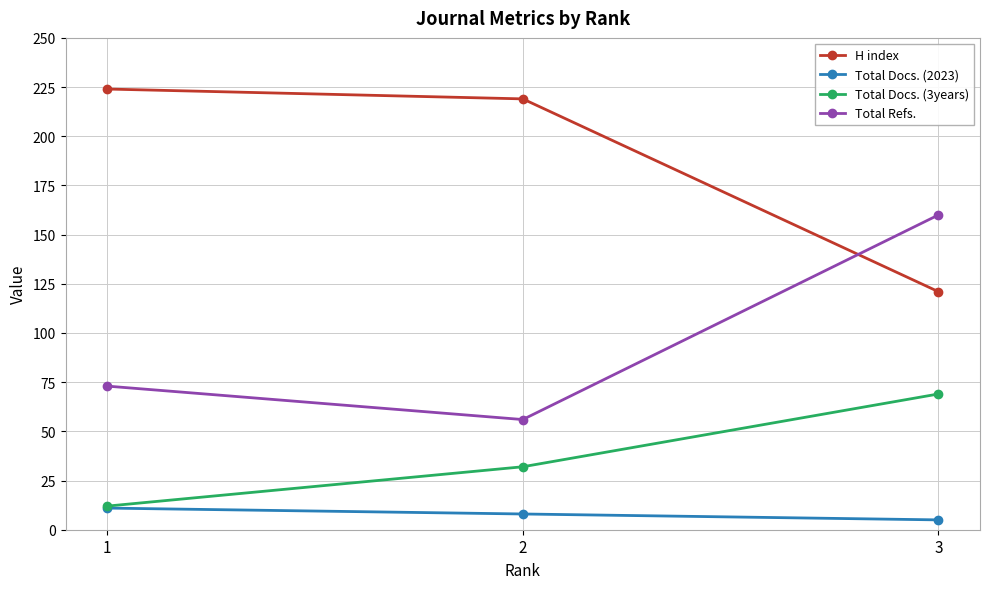

List the series in order of their overall mean, lowest first.

Total Docs. (2023), Total Docs. (3years), Total Refs., H index